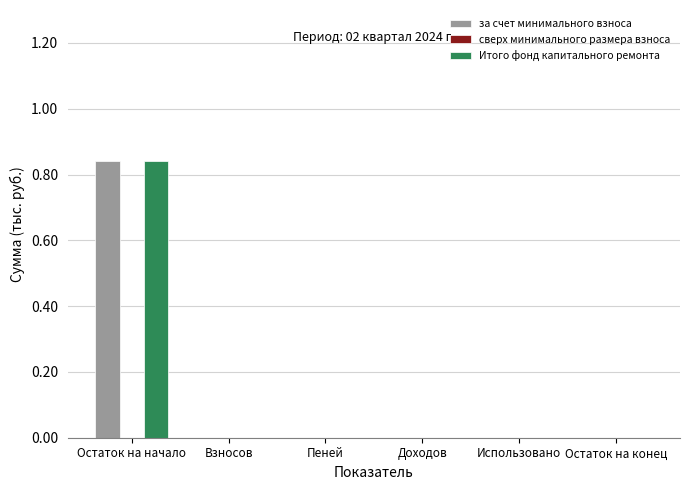

Is the value of Итого фонд капитального ремонта at Взносов greater than the value of за счет минимального взноса at Остаток на начало?

No